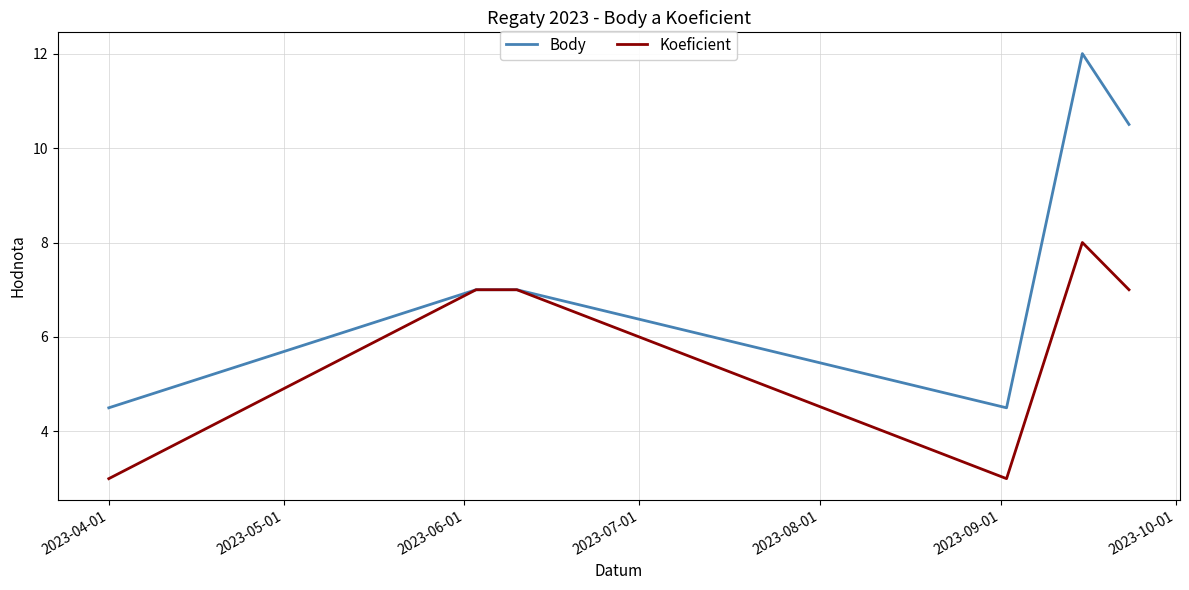

Count the Koeficient values in the range 3 to 7.

5